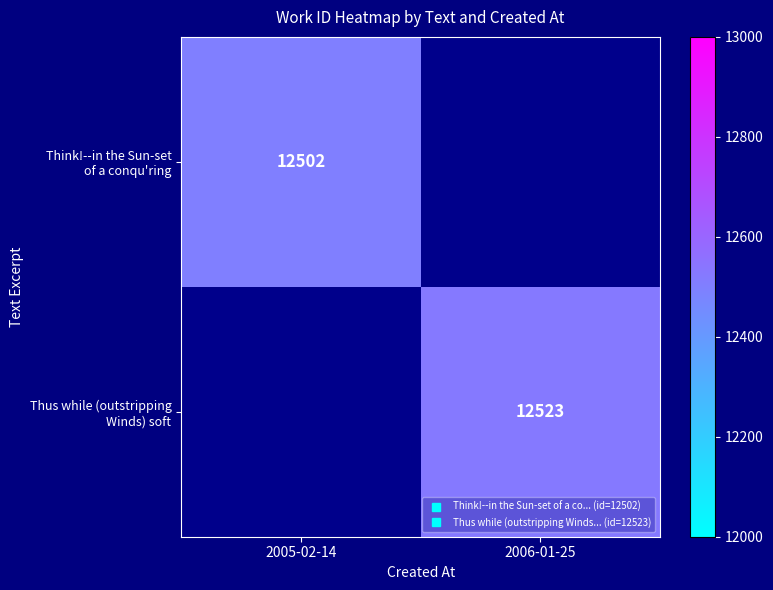

The Think!--in the Sun-set of a conqu'ring series shows 12502.0 at 2005-02-14. True or false?

True